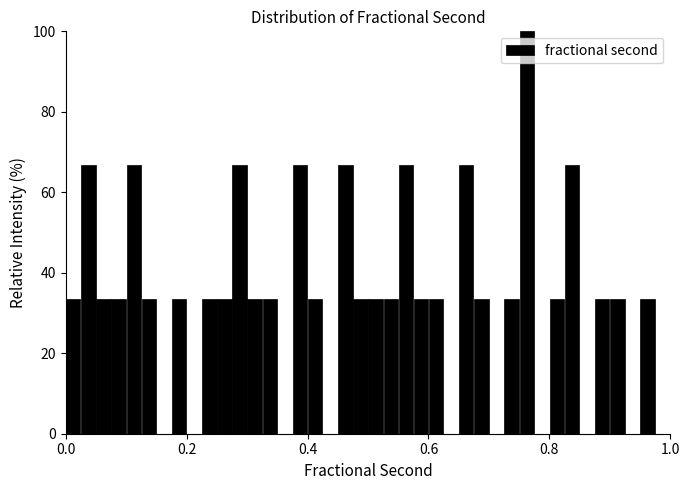

Around what value on the x-axis is the tallest bar? Give the approximate position of its centre, as read against the axis.

0.76